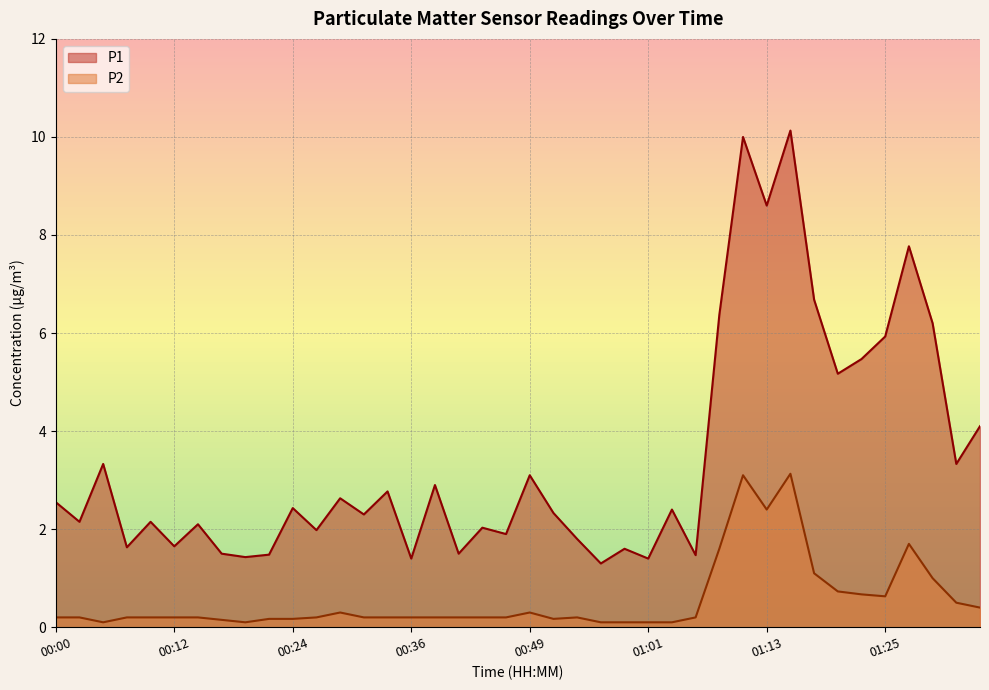

How many data points in P1 are above 2?

26